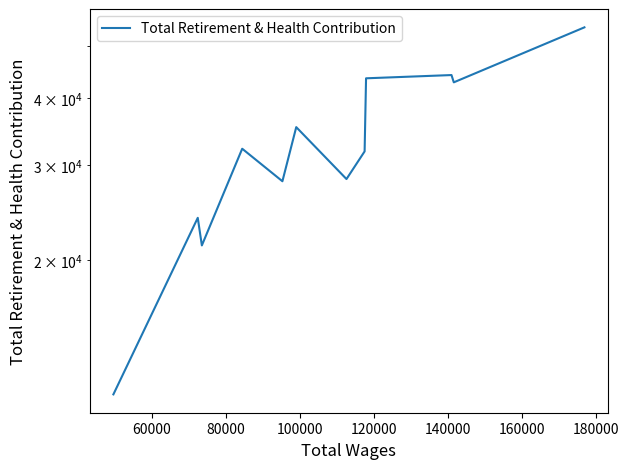

How many data points are above 32221?

5